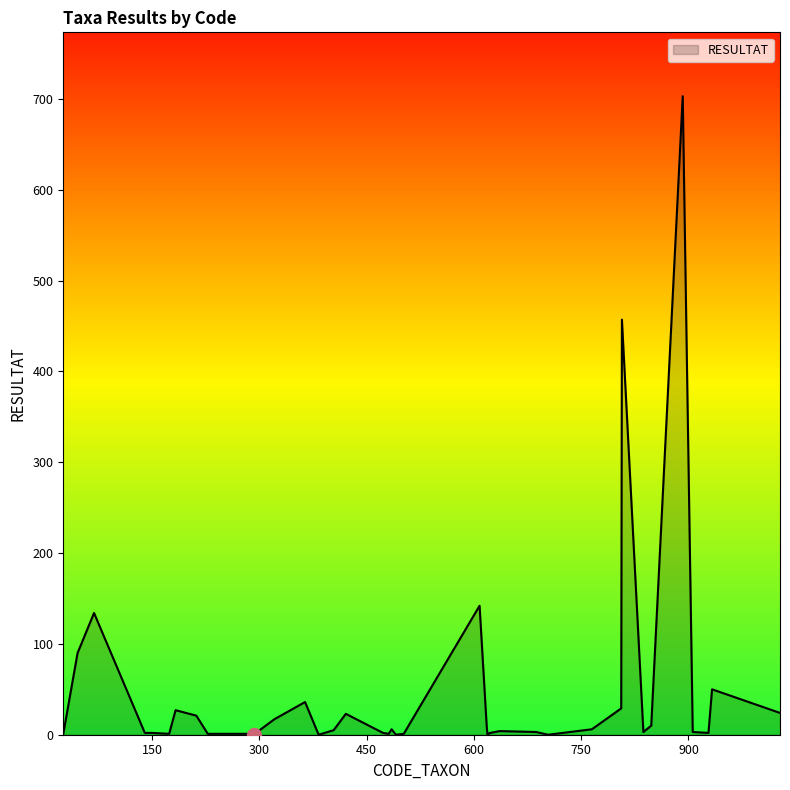

What is the greatest value displayed?

703